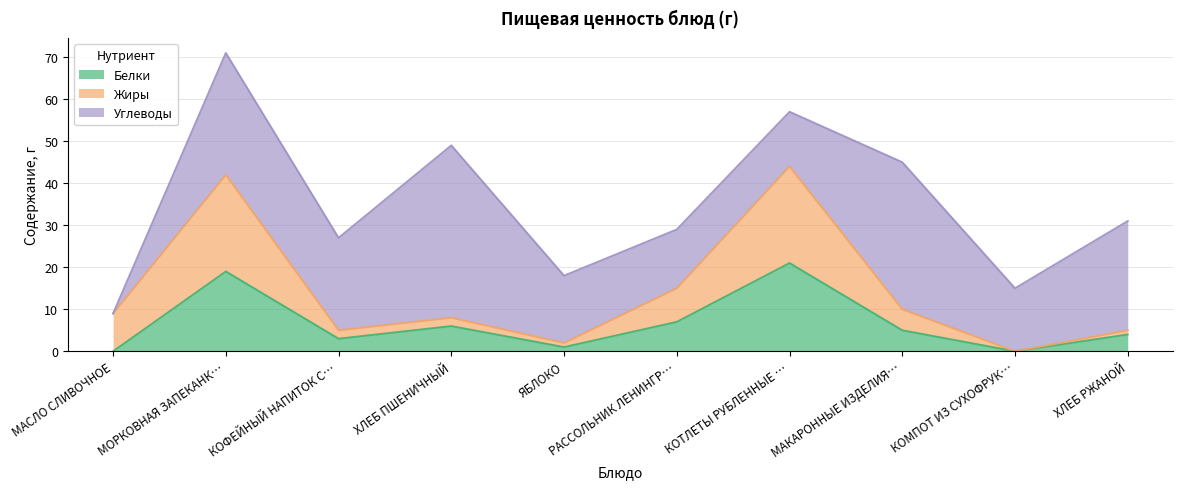

What are all the series names shown in the legend?

Белки, Жиры, Углеводы